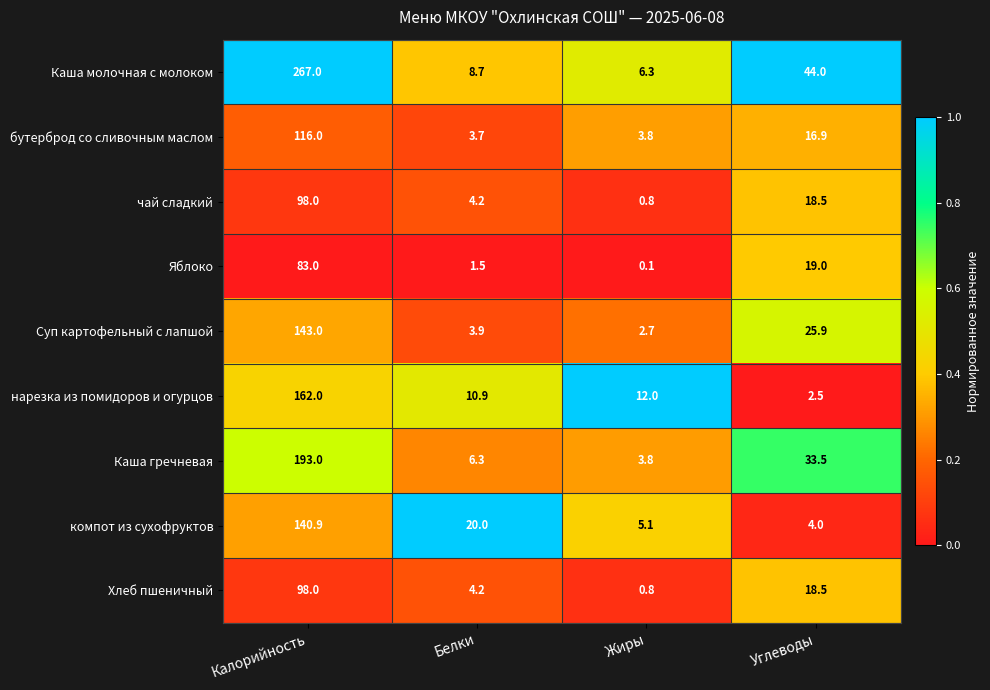

Which label corresponds to the largest value in the chart?

Калорийность